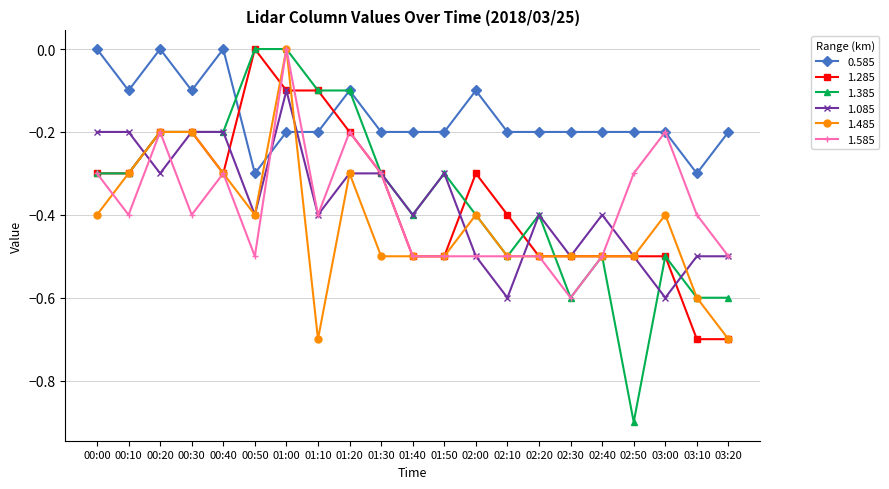

Count the number of data series in this chart.

6